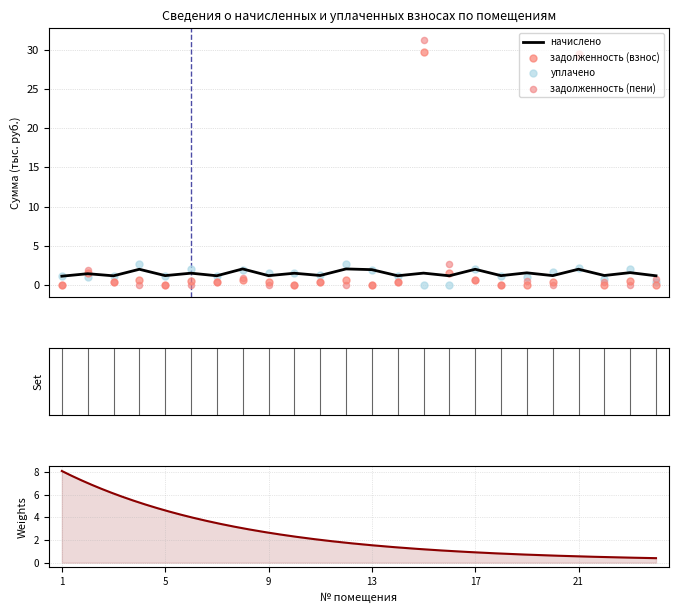

Which series has the widest spread of Y values?

задолженность (пени)